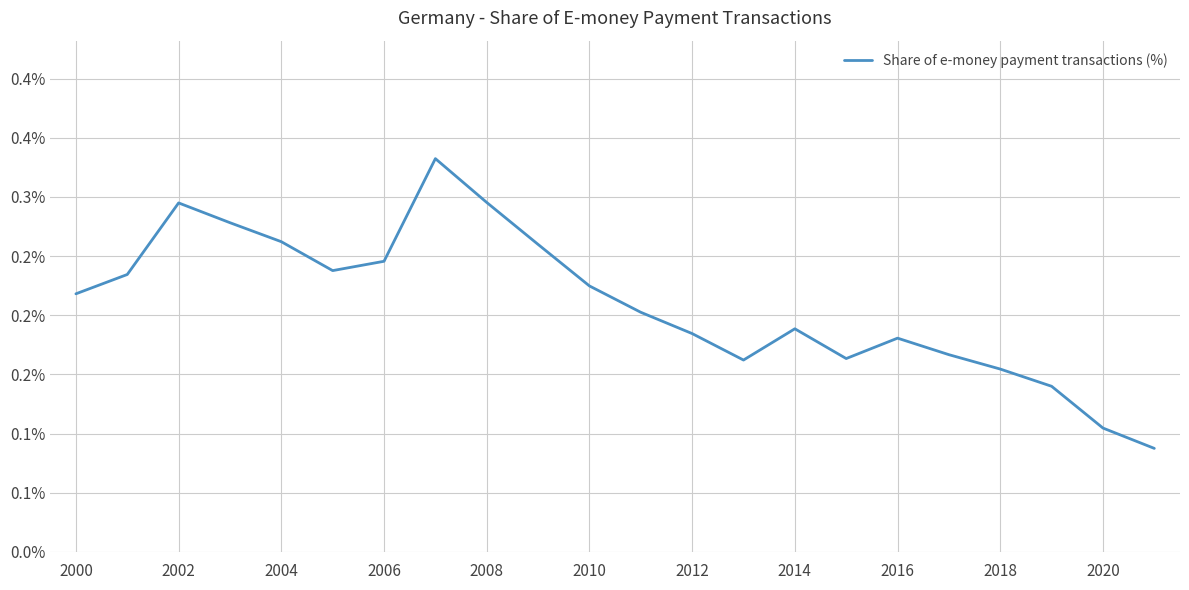

Is this an area chart (filled region under the line)?

No